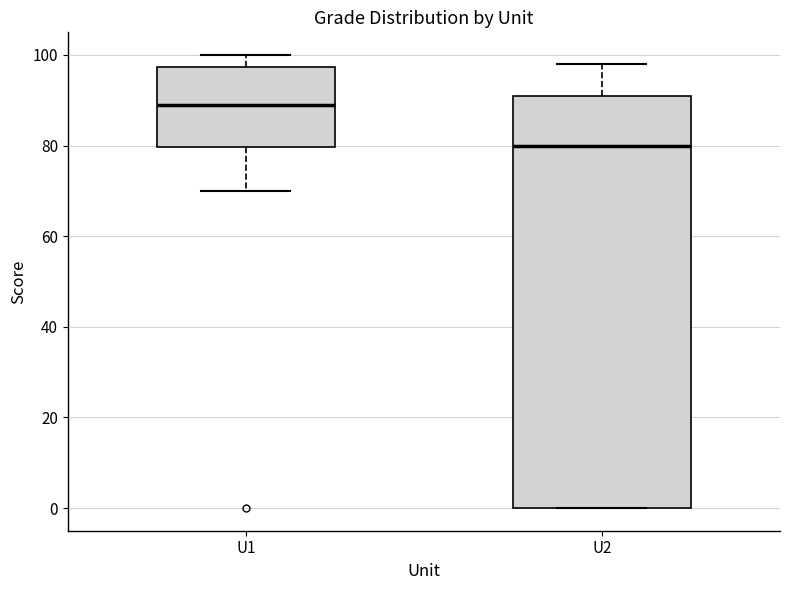

Reading left to right, read every box against the y-axis: the position of its median line, the range the box covers, and the ends of its whiskers. The values are not printed on the chart, so give them approximately, as read against the axis.

U1: median 90, box 80 to 98, whiskers 70 to 100
U2: median 80, box 0 to 92, whiskers 0 to 98